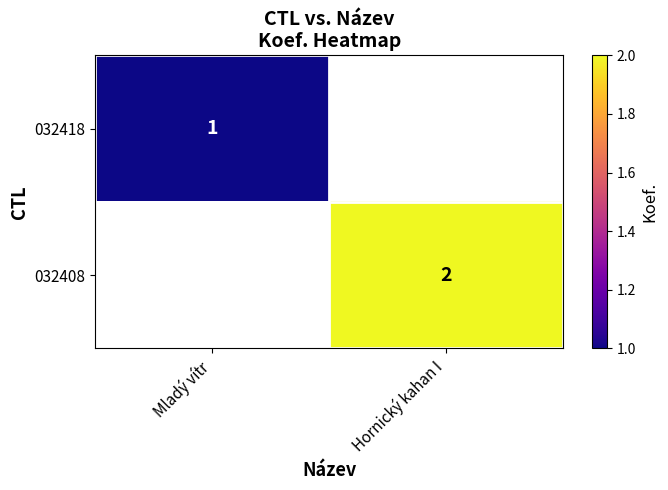

List the labels in order of 032418 value, smallest first.

Mladý vítr, Hornický kahan I